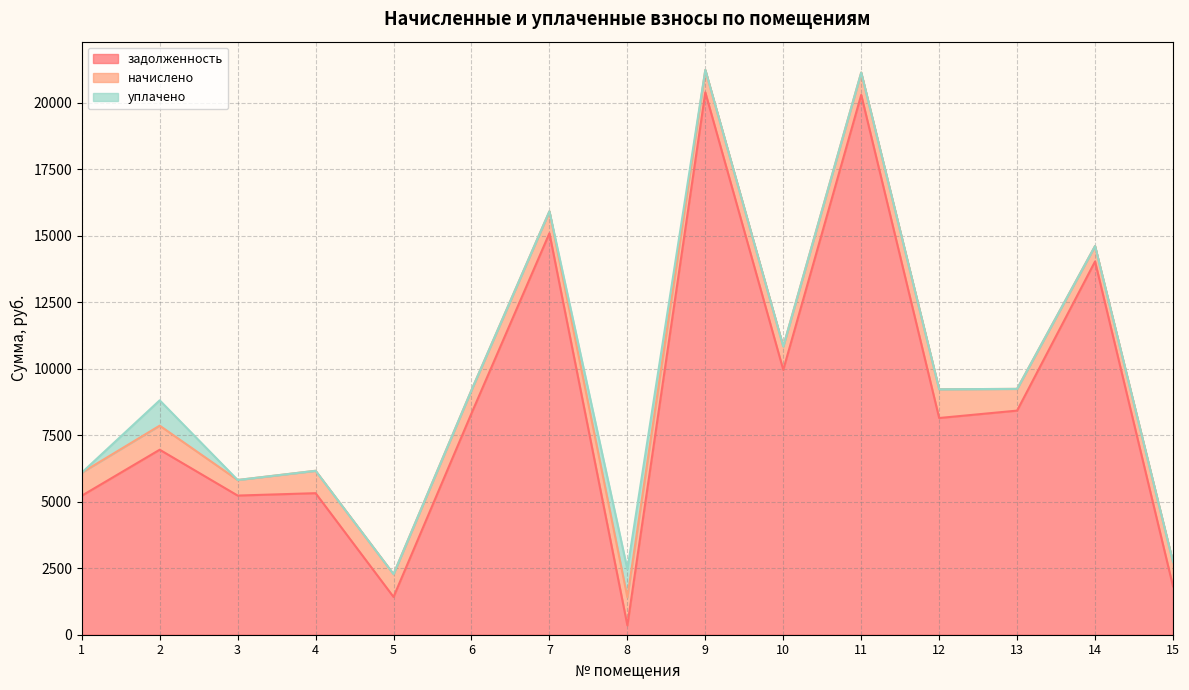

What is the minimum value for начислено?

581.1